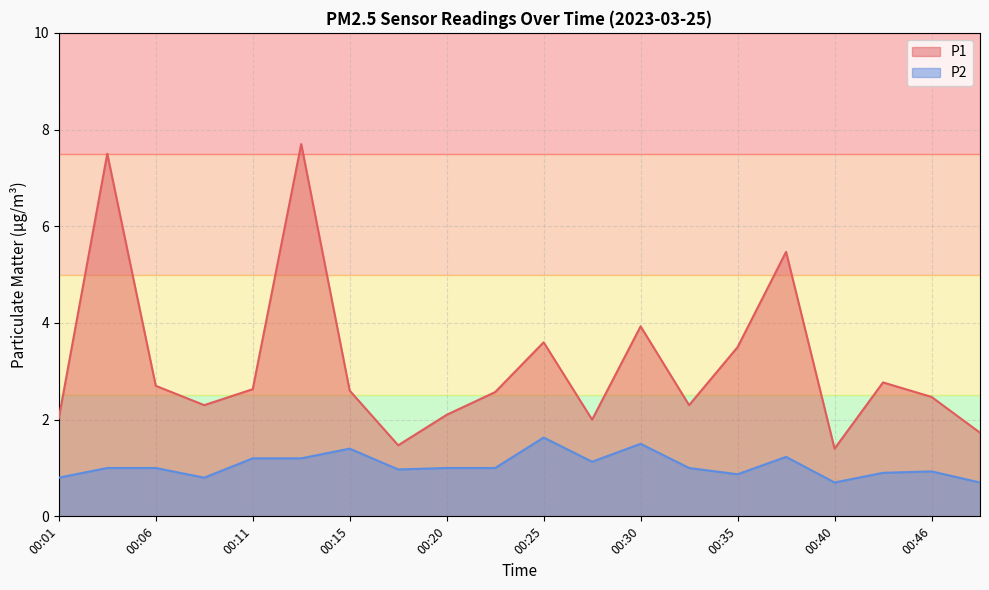

The P2 series shows 1.3 at 00:33. True or false?

False